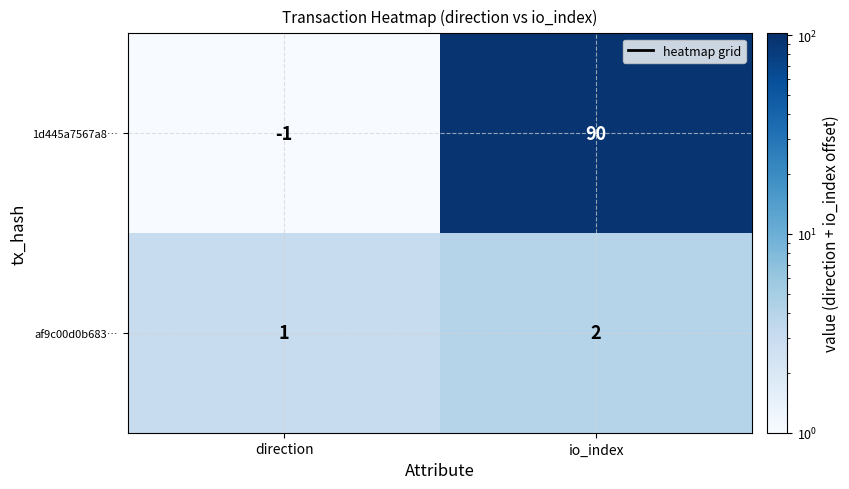

List the series in order of their peak value, highest first.

1d445a7567a8…, af9c00d0b683…